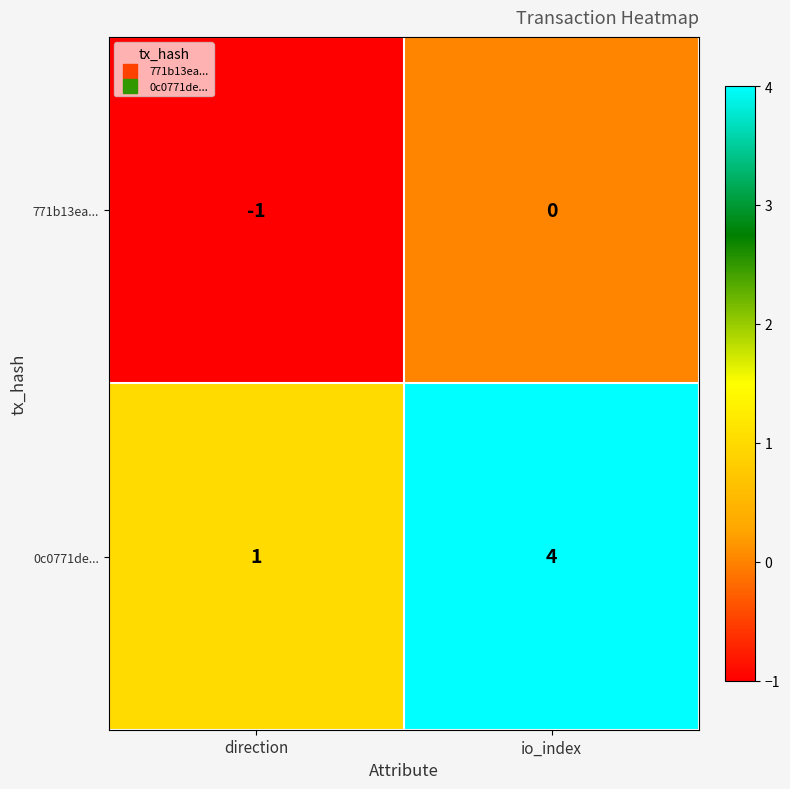

Which series has the largest total across all categories?

0c0771de...